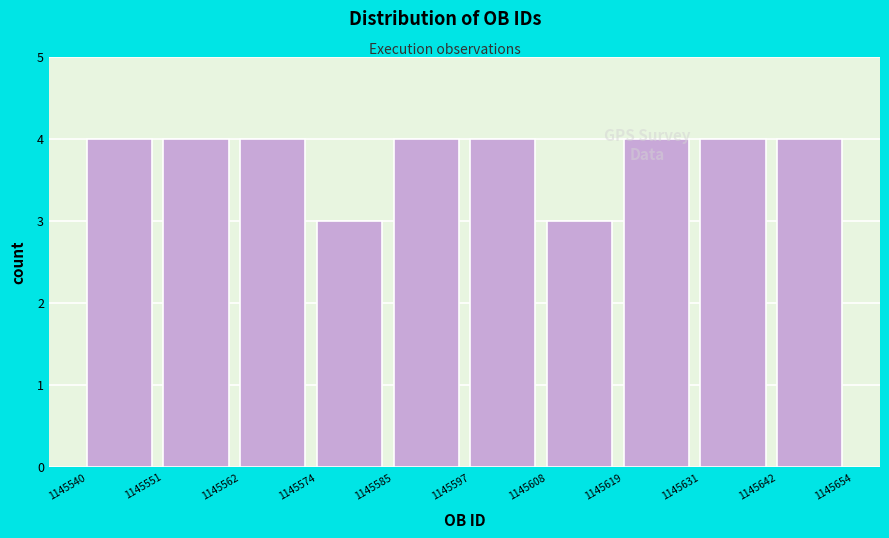

How tall is the bar that spans 1145631 to 1145642 on the x-axis? The values are not printed on the chart, so give them approximately, as read against the axis.

4